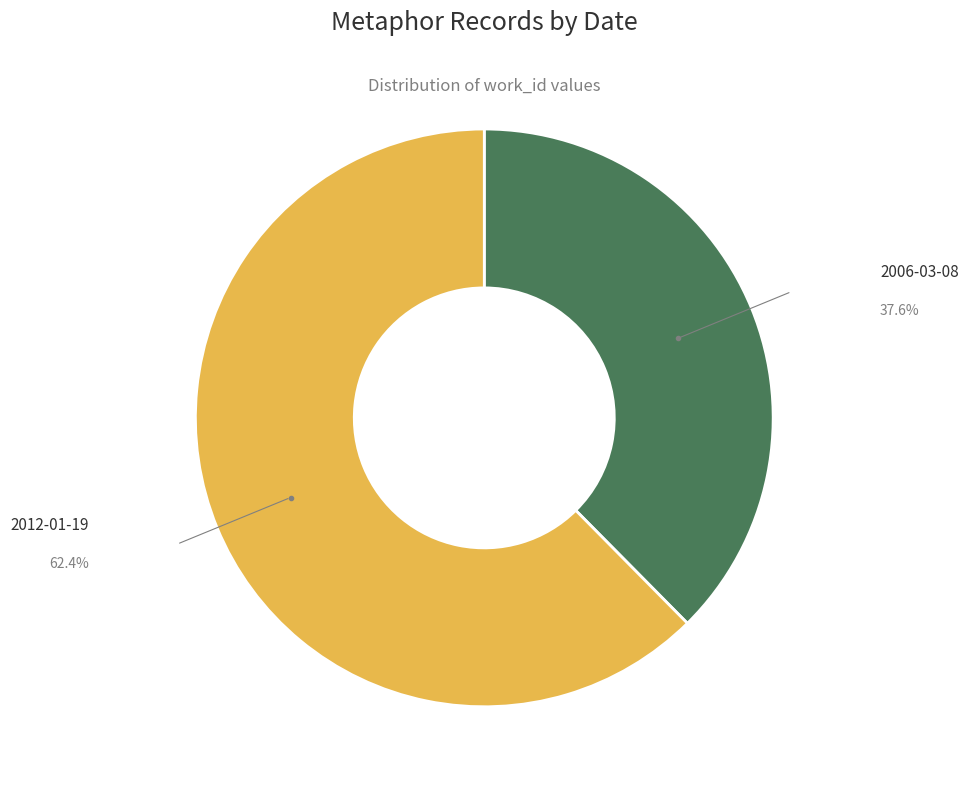

Approximately how many times larger is the value at 2006-03-08 compared to 2012-01-19?

0.6